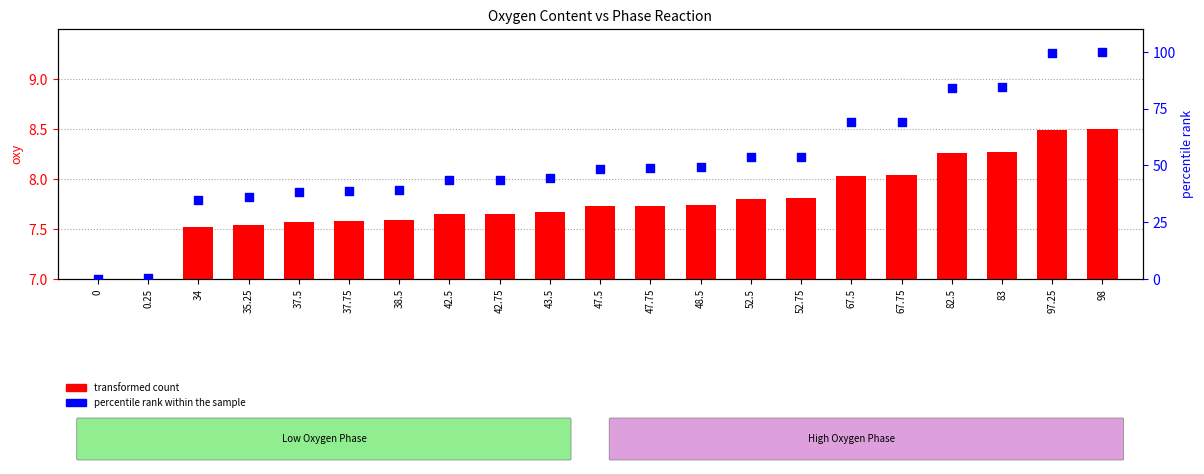

What is the total value across all series at 47.5?

56.2